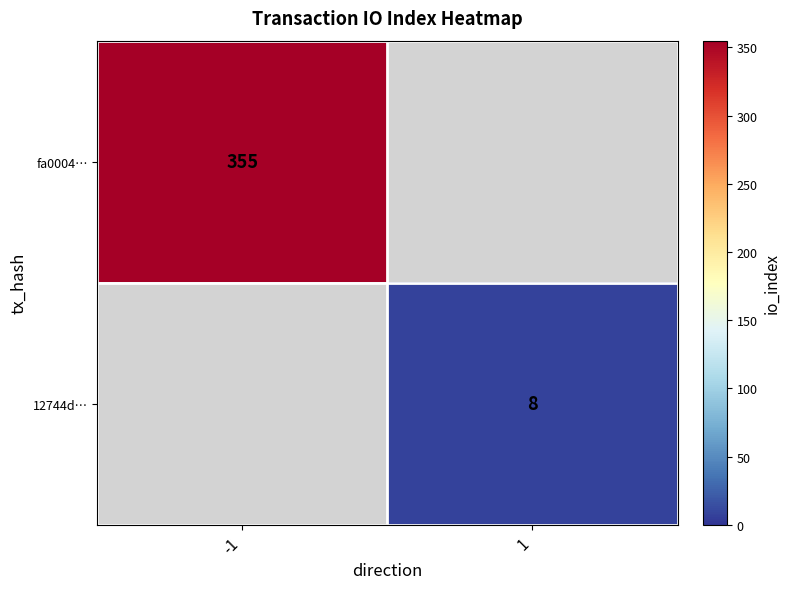

How many categories are shown in the chart?

2